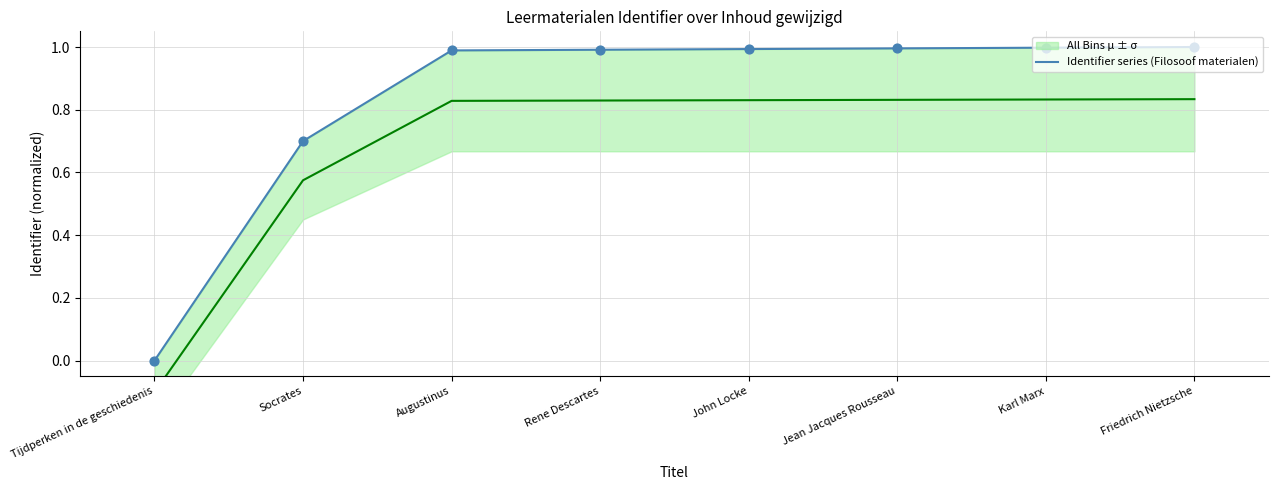

Between Socrates and Friedrich Nietzsche, which is larger?

Friedrich Nietzsche